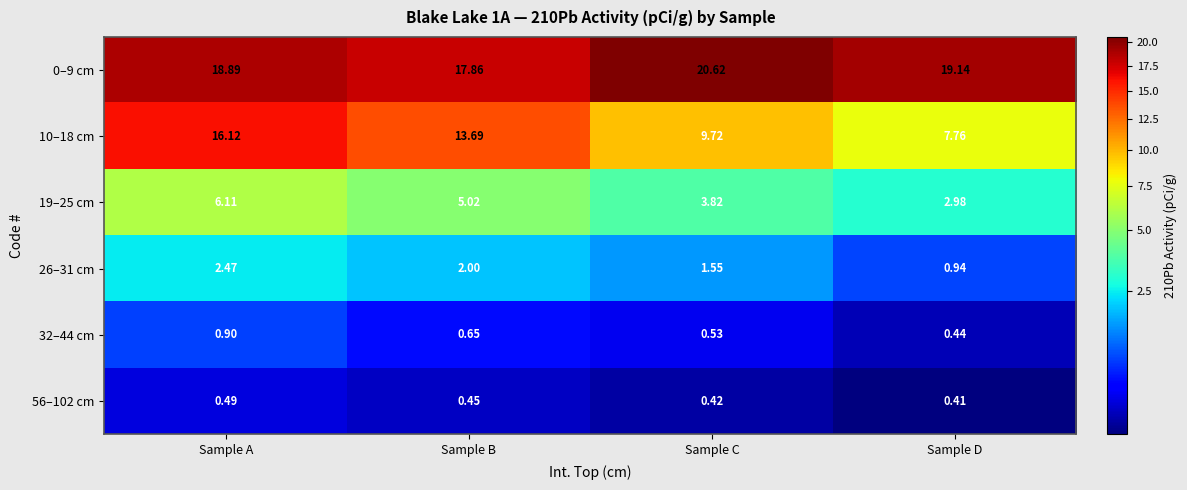

At which label does 0–9 cm first exceed 19?

Sample C